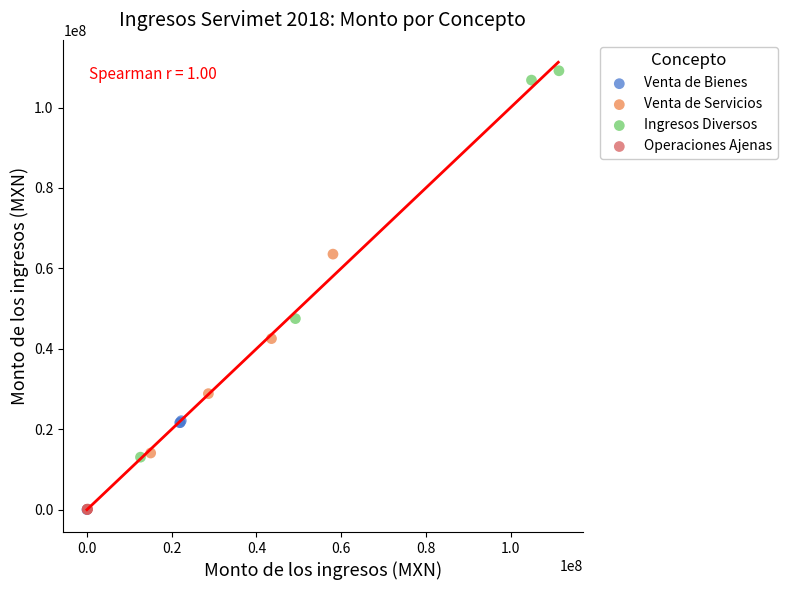

Which series contains the highest Y value?

Ingresos Diversos